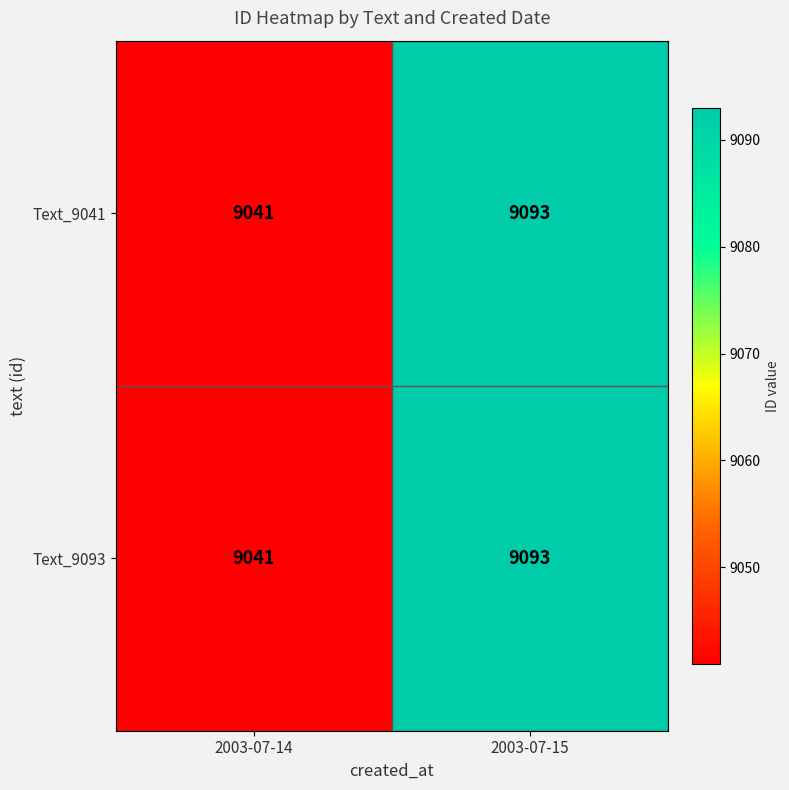

What is the lowest value of the Text_9041 series?

9041